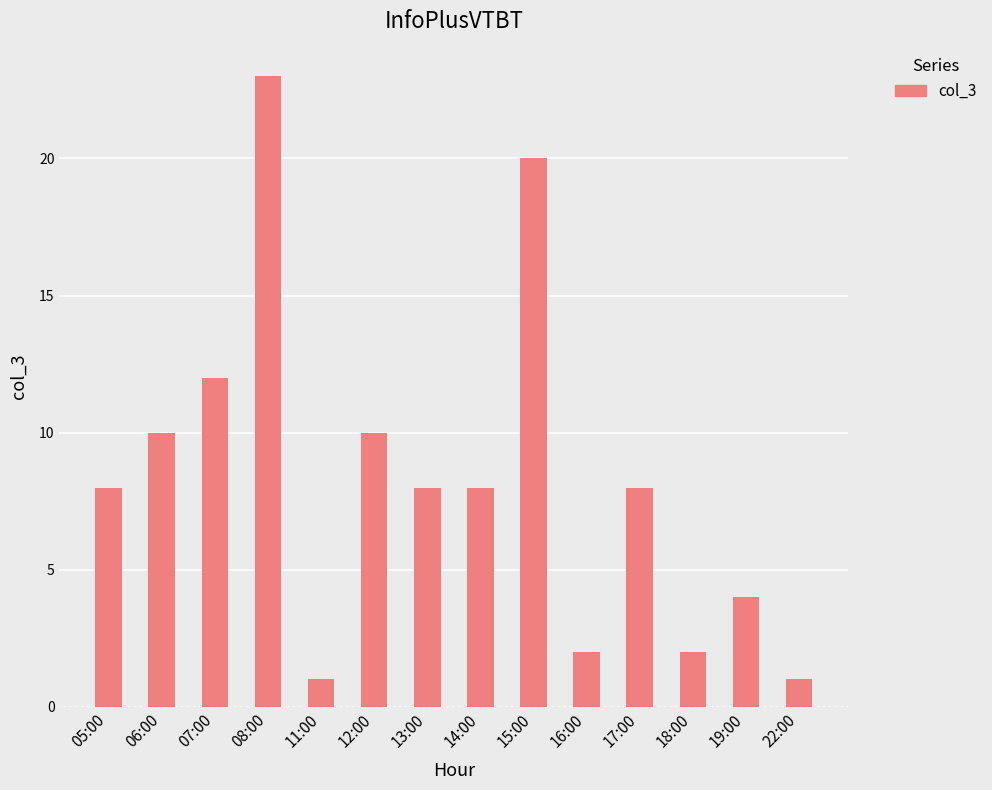

What is the difference between the second highest and minimum values?

19